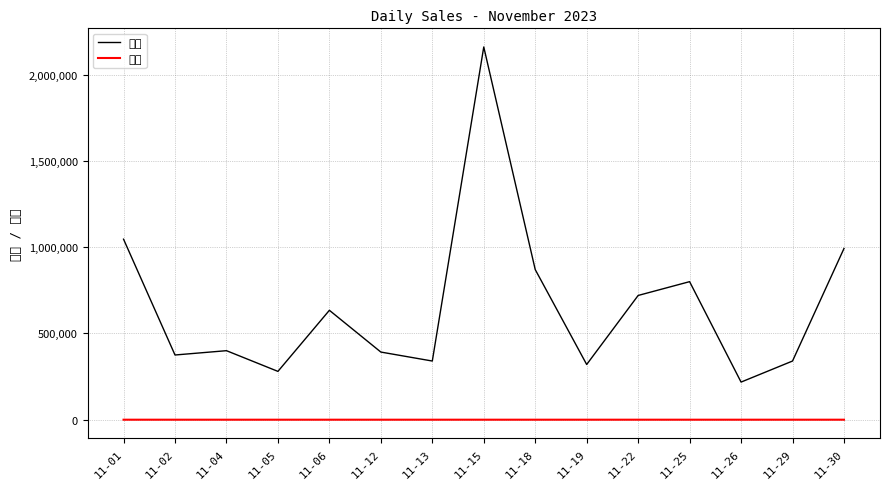

What is the value of the 金額 point at the 5th from the left?

634000